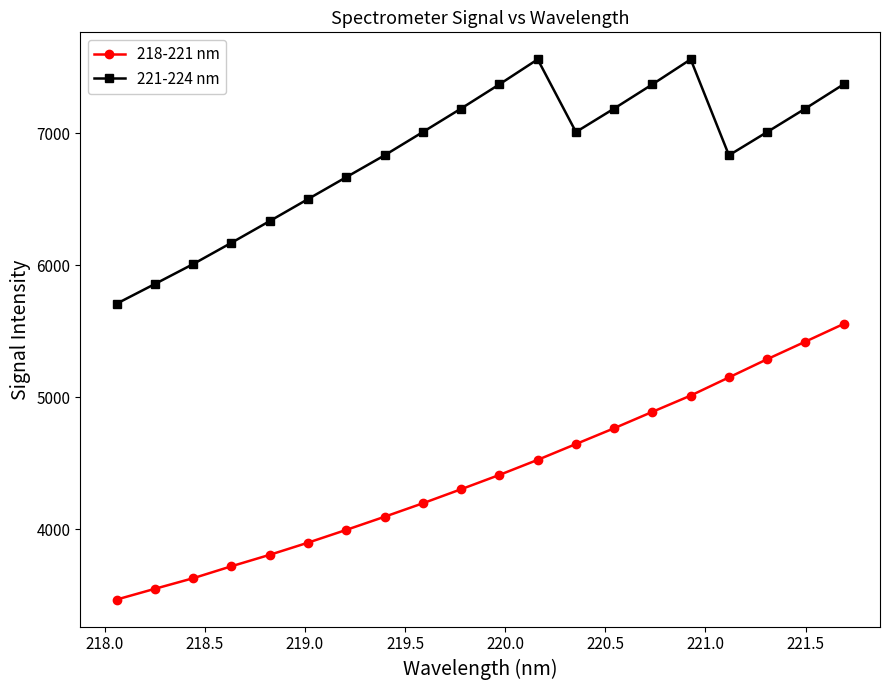

Reading left to right, extract all data points from this chart.

218-221 nm: 3466.2	3547.8	3628.0	3718.7	3805.4	3897.5	3994.4	4093.9	4196.0	4302.6	4410.9	4525.2	4645.1	4764.9	4889.2	5012.4	5150.1	5288.2	5421.3	5555.4
221-224 nm: 5708.9	5858.2	6009.3	6170.7	6335.3	6502.0	6668.2	6833.7	7010.1	7188.3	7371.7	7560.9	7010.1	7188.3	7371.7	7560.9	6833.7	7010.1	7188.3	7371.7